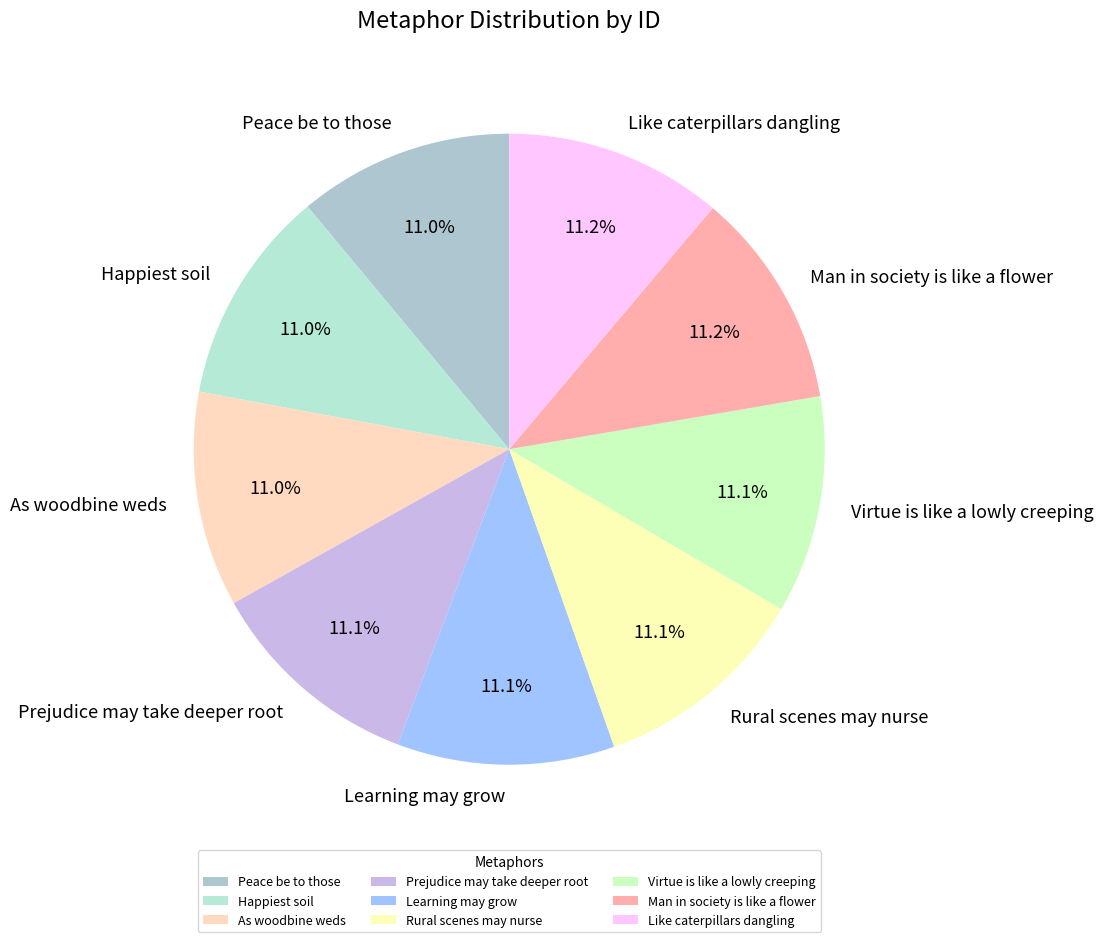

Is it true that As woodbine weds is 18% of the pie?

False